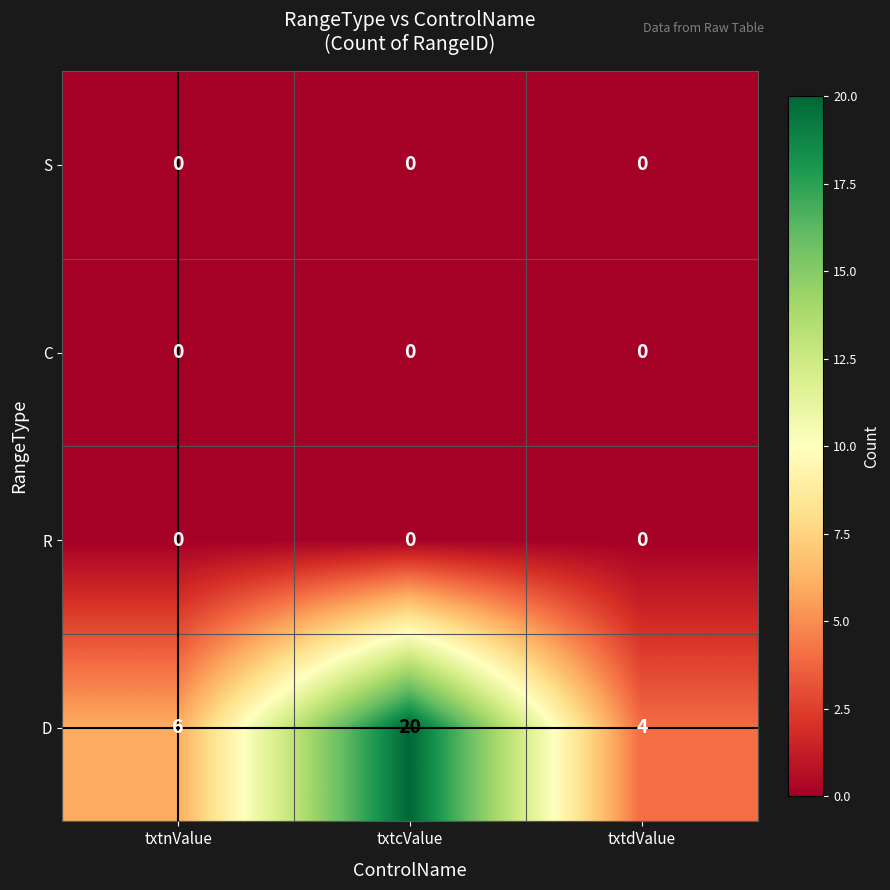

Between txtcValue and txtdValue, which series saw the biggest shift?

D